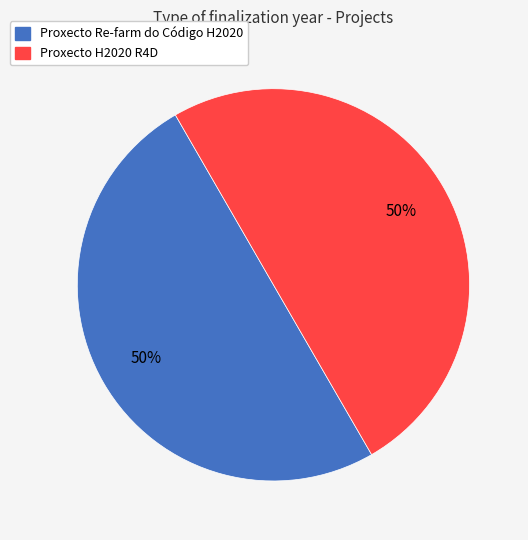

Combined, do Proxecto H2020 R4D and Proxecto Re-farm do Código H2020 account for over 50%?

Yes